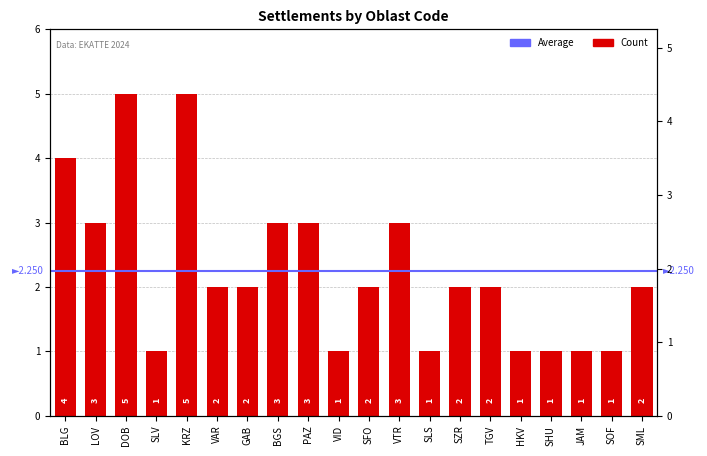

How many values are below 2?

7